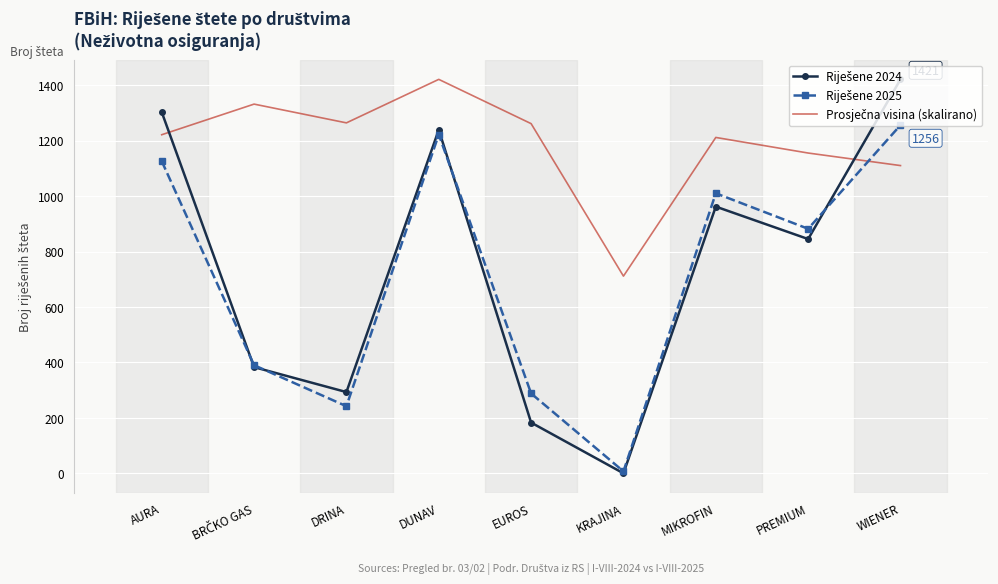

What is the spread (max minus min) of values at MIKROFIN?

249.5